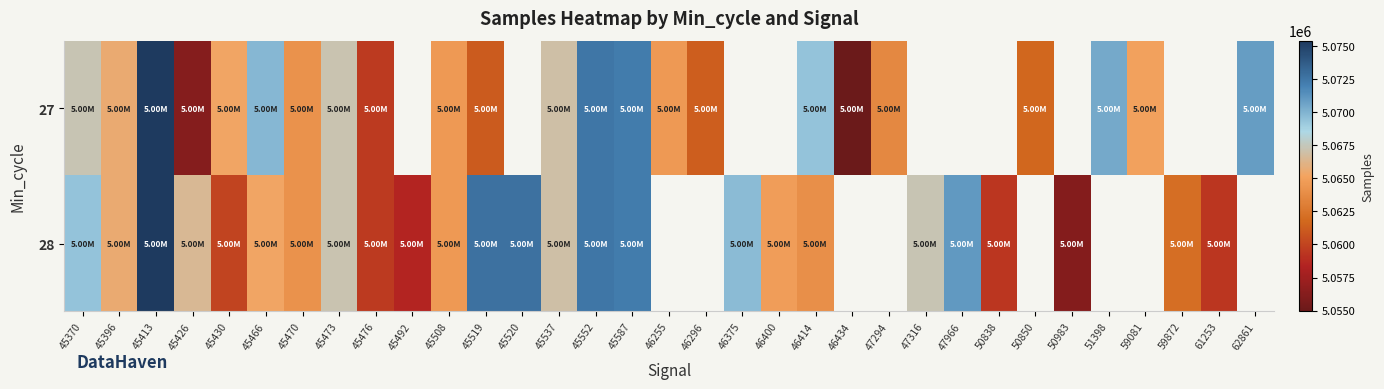

At which category is the sum across all series the highest?

45413